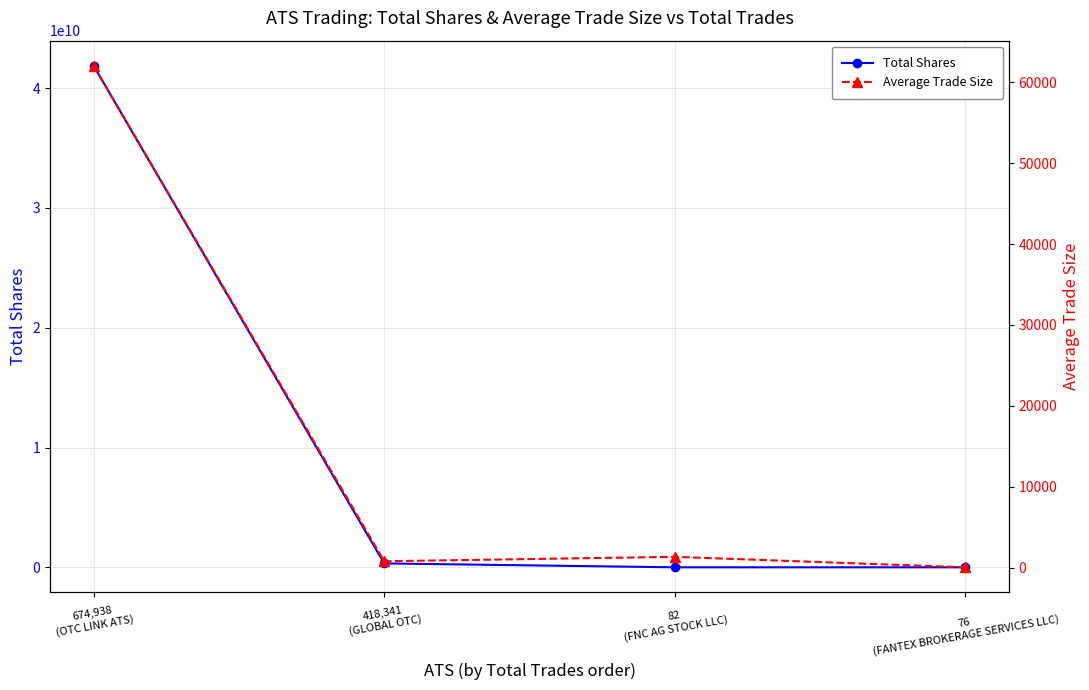

What is the label of the 2nd point from the right?

82
(FNC AG STOCK LLC)